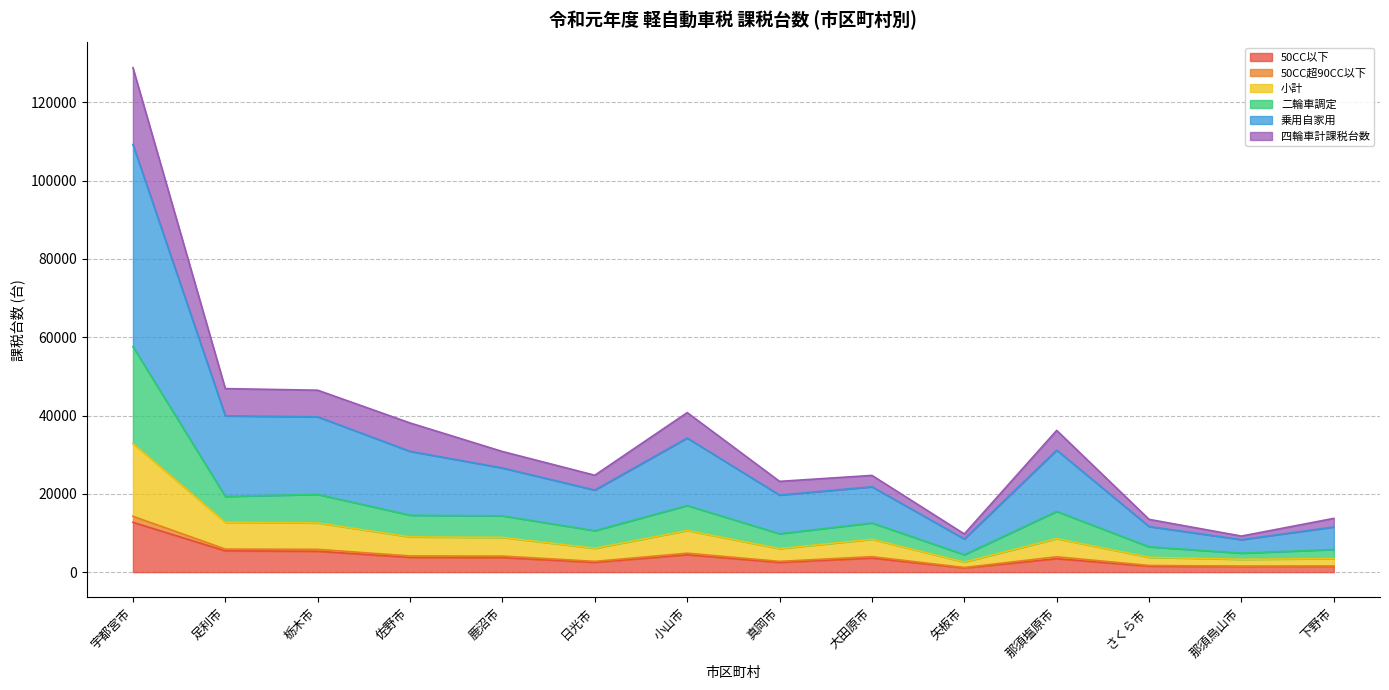

At which category is the sum across all series the highest?

宇都宮市